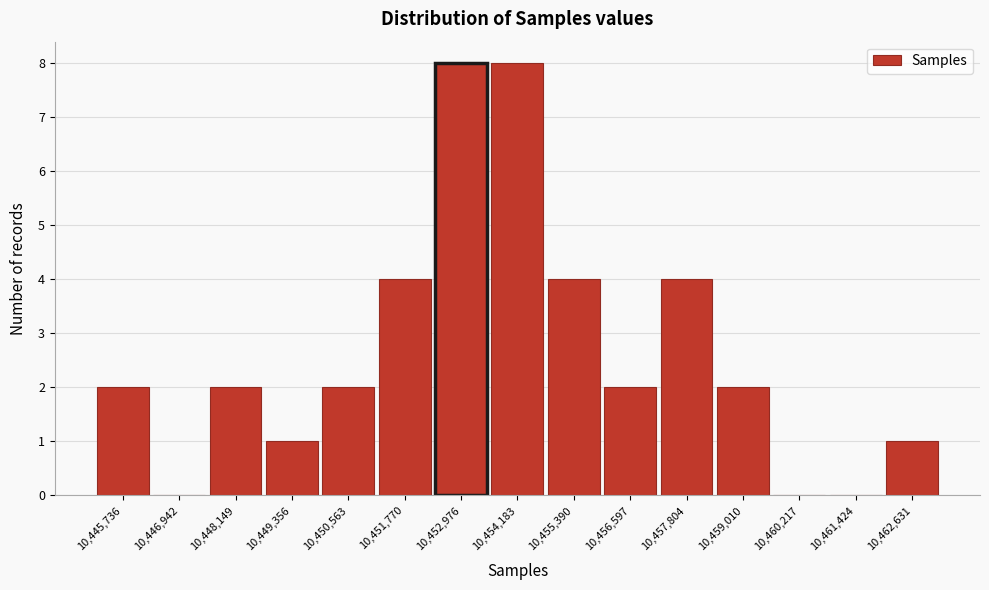

Reading right to left, list all the values displayed in this chart.

10,462,631=1	10,461,424=0	10,460,217=0	10,459,010=2	10,457,804=4	10,456,597=2	10,455,390=4	10,454,183=8	10,452,976=8	10,451,770=4	10,450,563=2	10,449,356=1	10,448,149=2	10,446,942=0	10,445,736=2